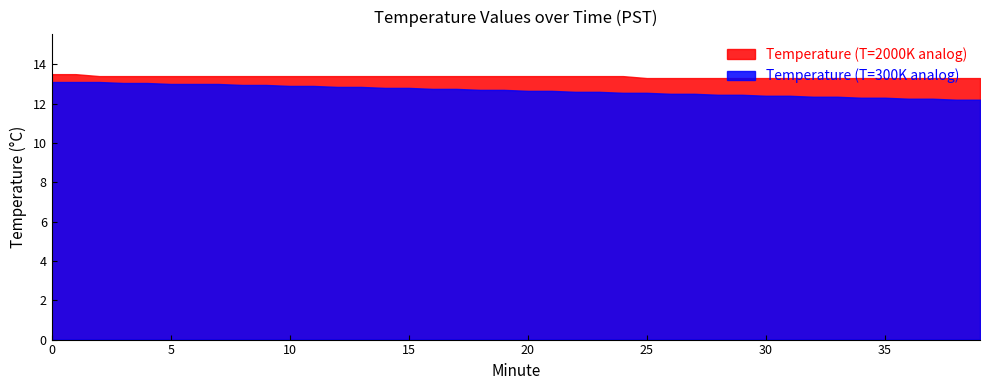

Reading right to left, extract all data points from this chart.

Temperature (T=2000K analog): 13.3	13.3	13.3	13.3	13.3	13.3	13.3	13.3	13.3	13.3	13.3	13.3	13.3	13.3	13.3	13.4	13.4	13.4	13.4	13.4	13.4	13.4	13.4	13.4	13.4	13.4	13.4	13.4	13.4	13.4	13.4	13.4	13.4	13.4	13.4	13.4	13.4	13.4	13.5	13.5
Temperature (T=300K analog): 12.2	12.2	12.2	12.2	12.3	12.3	12.3	12.3	12.4	12.4	12.4	12.4	12.5	12.5	12.6	12.6	12.6	12.6	12.7	12.7	12.7	12.7	12.8	12.8	12.8	12.8	12.8	12.8	12.9	12.9	12.9	12.9	13.0	13.0	13.0	13.1	13.1	13.1	13.1	13.1